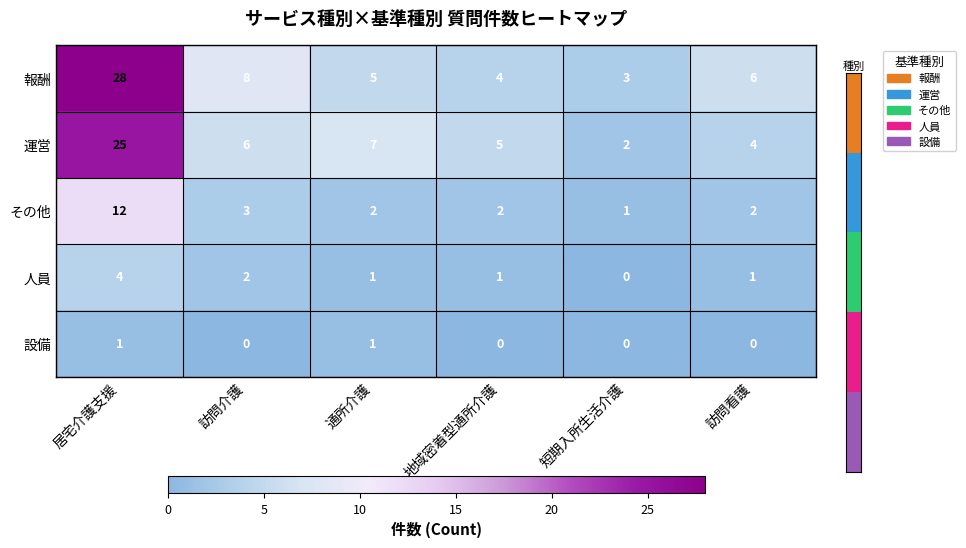

The 運営 series shows 9 at 地域密着型通所介護. True or false?

False